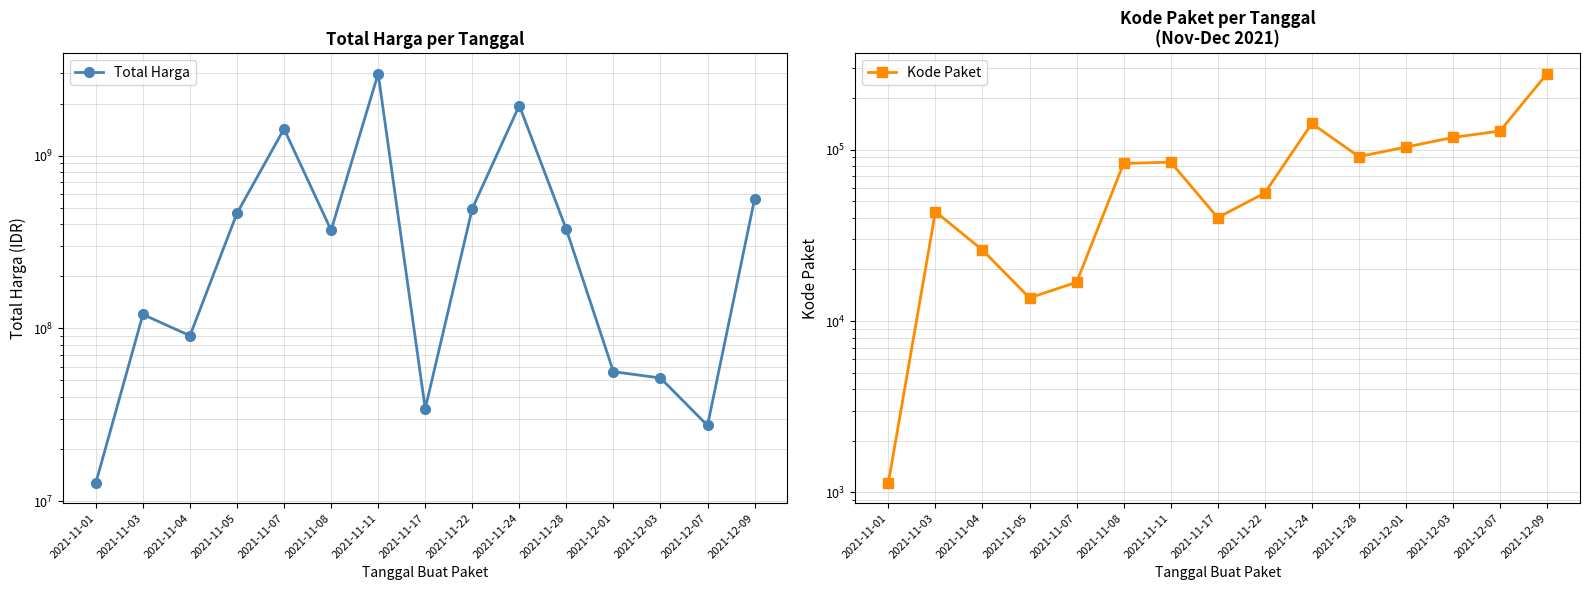

How many lines are shown in the chart?

2